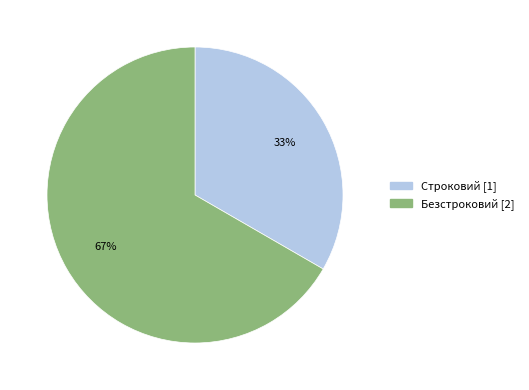

Is there a majority slice in this chart?

Yes